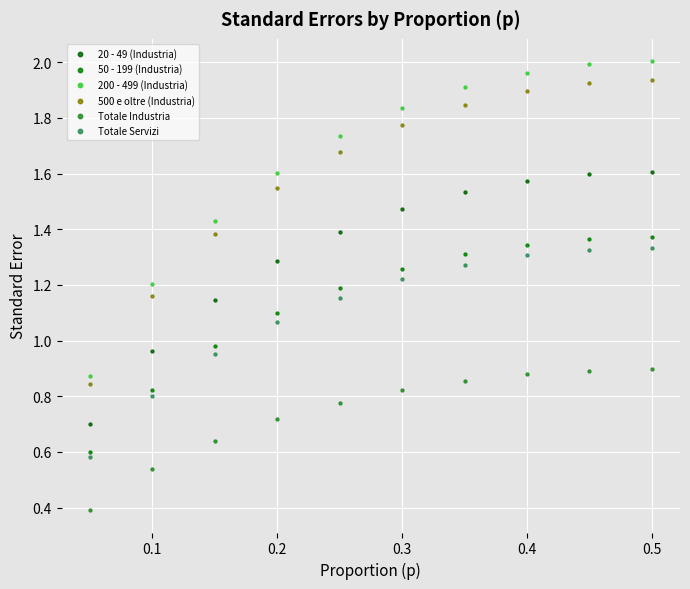

In the Totale Industria series, what Y value is closest to 0?

0.4